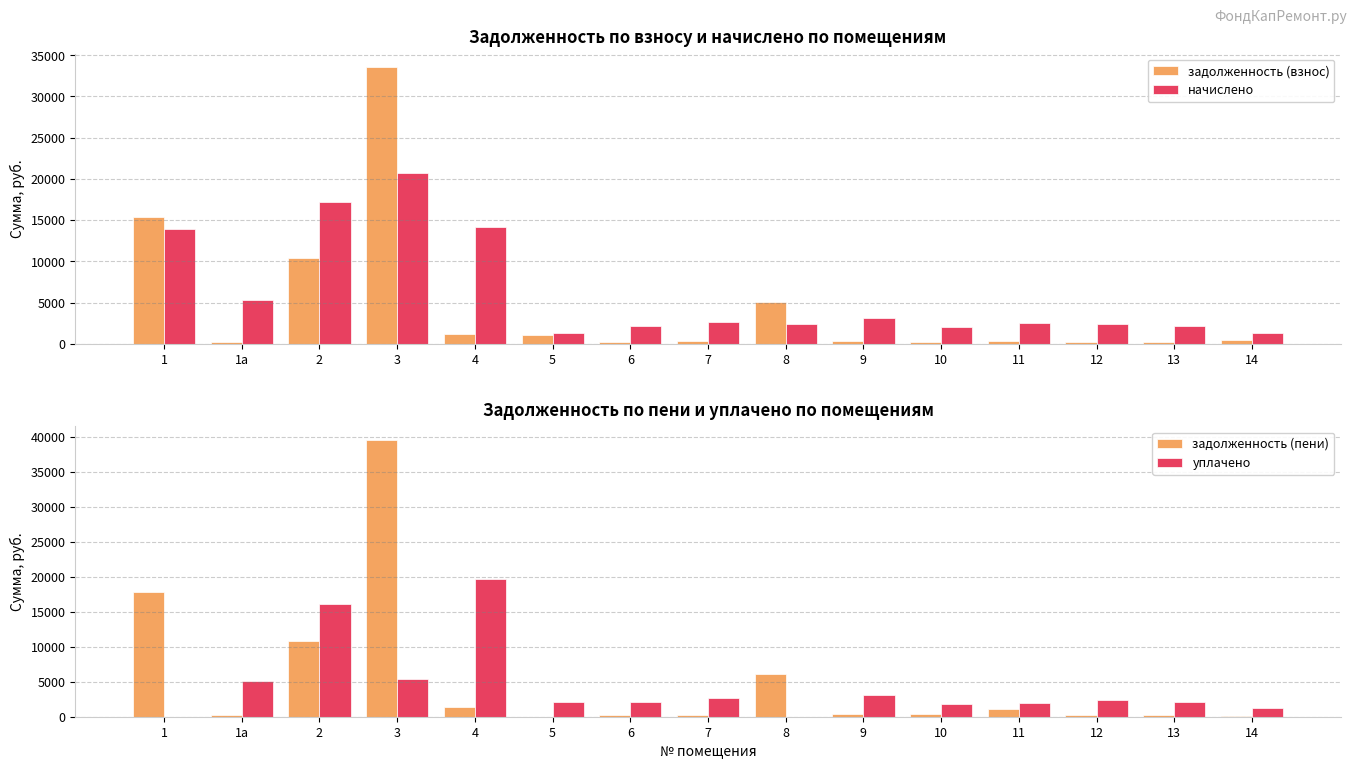

Are the bars grouped side by side (vs. stacked)?

Yes